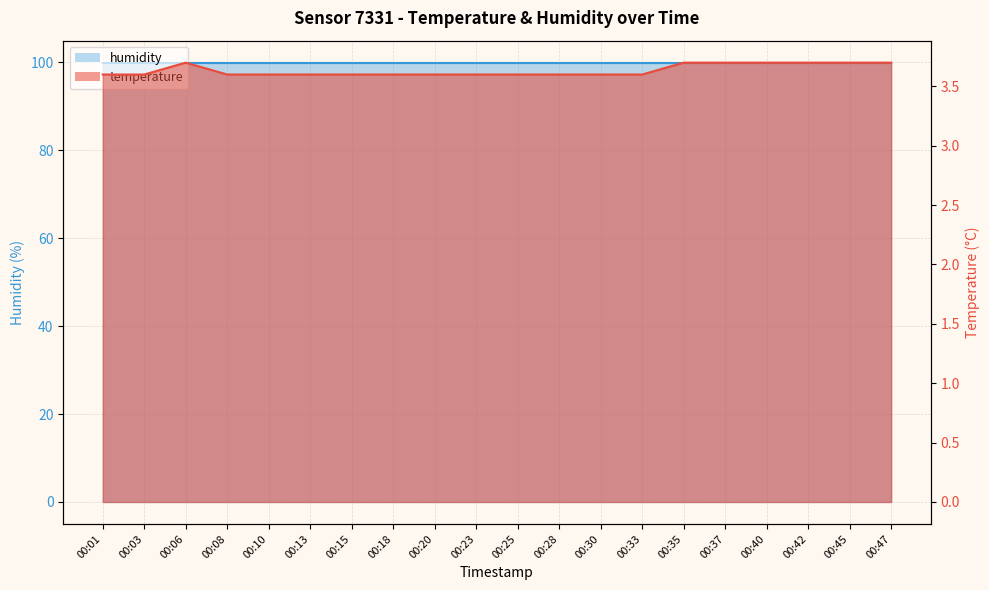

Count the values in the range 3 to 4.

20